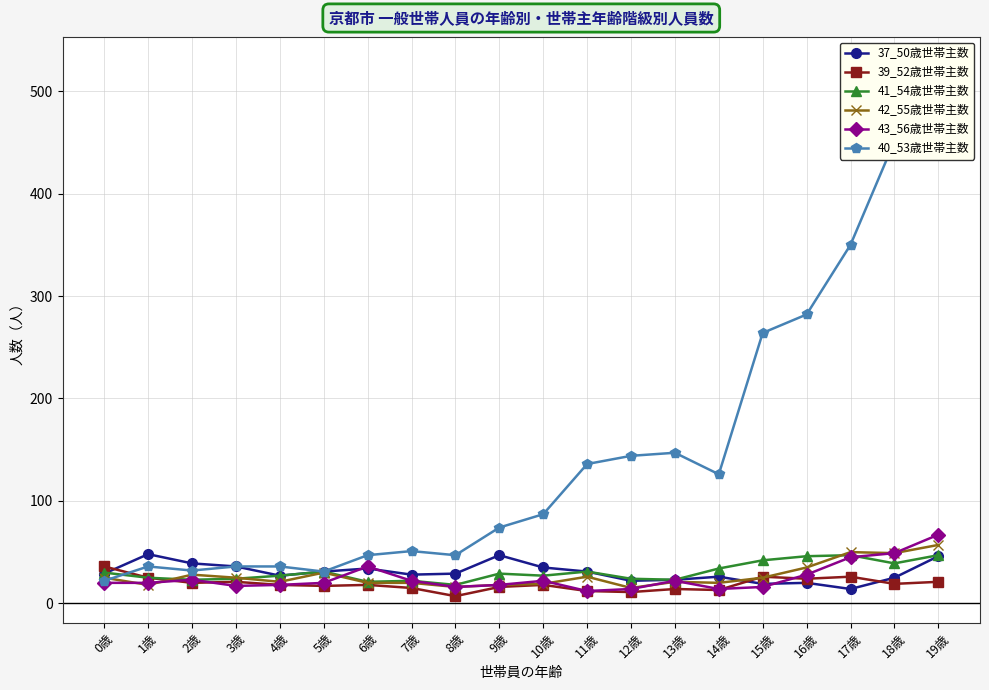

True or false: 41_54歳世帯主数 and 43_56歳世帯主数 cross at least once.

True